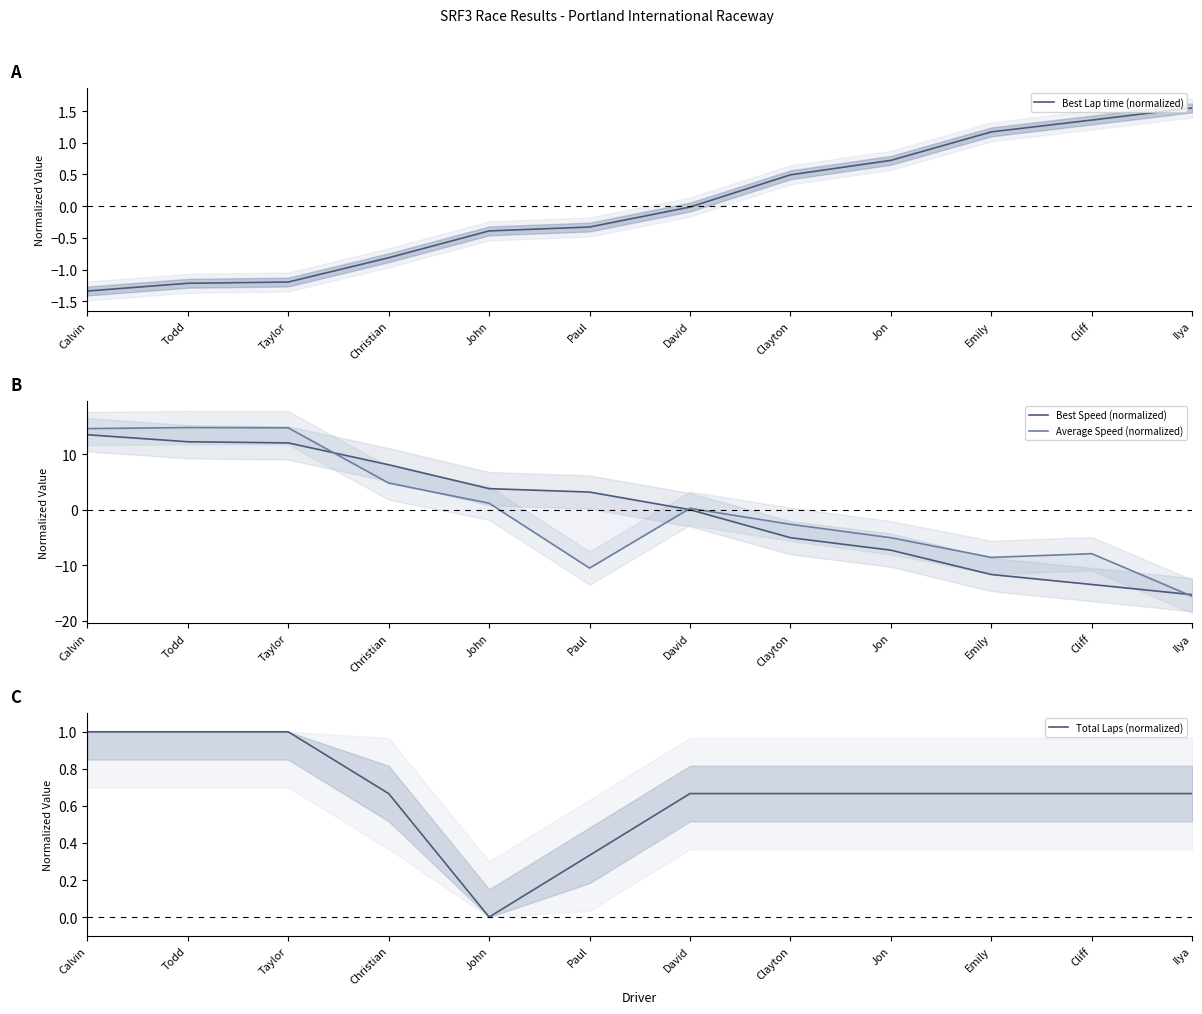

The Average Speed (normalized) series shows -7.9 at Cliff. True or false?

True